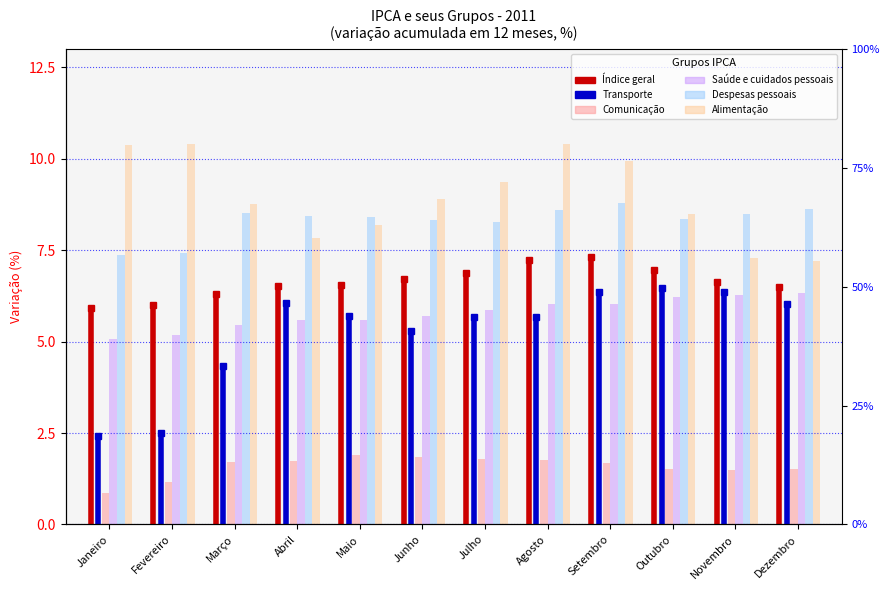

What is the greatest value displayed?

10.4